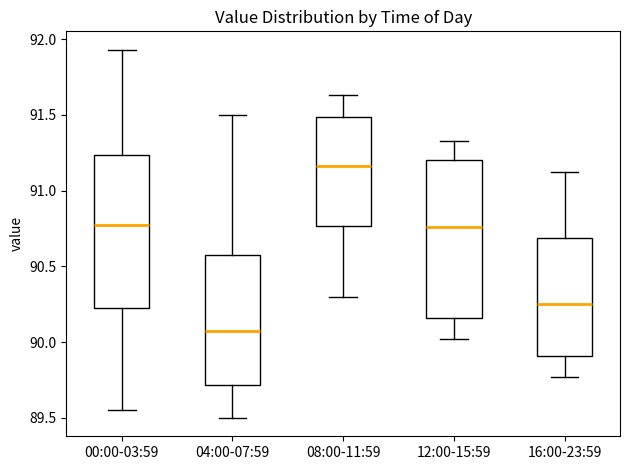

Reading left to right, read every box against the y-axis: the position of its median line, the range the box covers, and the ends of its whiskers. The values are not printed on the chart, so give them approximately, as read against the axis.

00:00-03:59: median 90.80, box 90.25 to 91.25, whiskers 89.55 to 91.95
04:00-07:59: median 90.10, box 89.70 to 90.60, whiskers 89.50 to 91.50
08:00-11:59: median 91.15, box 90.75 to 91.50, whiskers 90.30 to 91.65
12:00-15:59: median 90.75, box 90.15 to 91.20, whiskers 90.00 to 91.35
16:00-23:59: median 90.25, box 89.90 to 90.70, whiskers 89.75 to 91.10